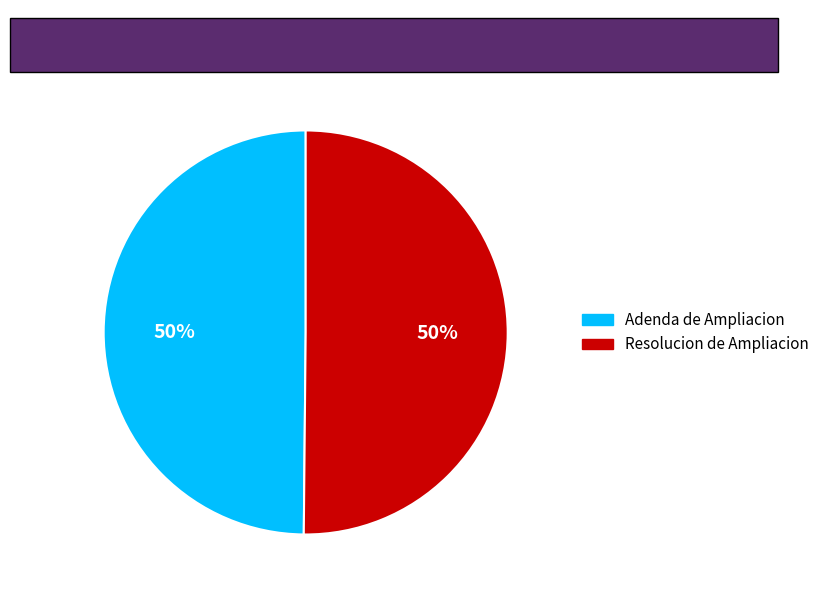

Approximately how many times larger is the value at Resolucion de Ampliacion compared to Adenda de Ampliacion?

1.0